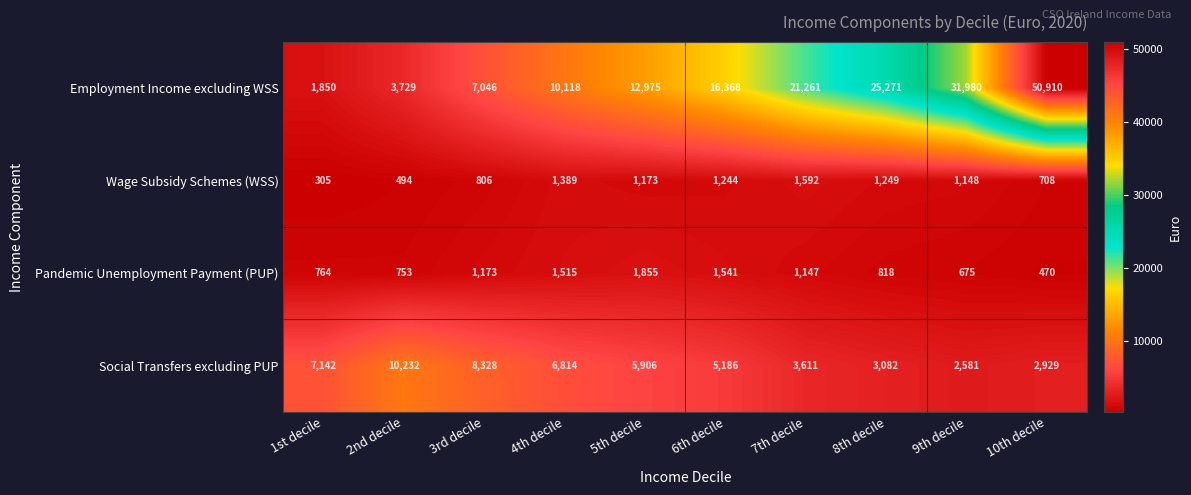

What is the smallest value displayed?

305